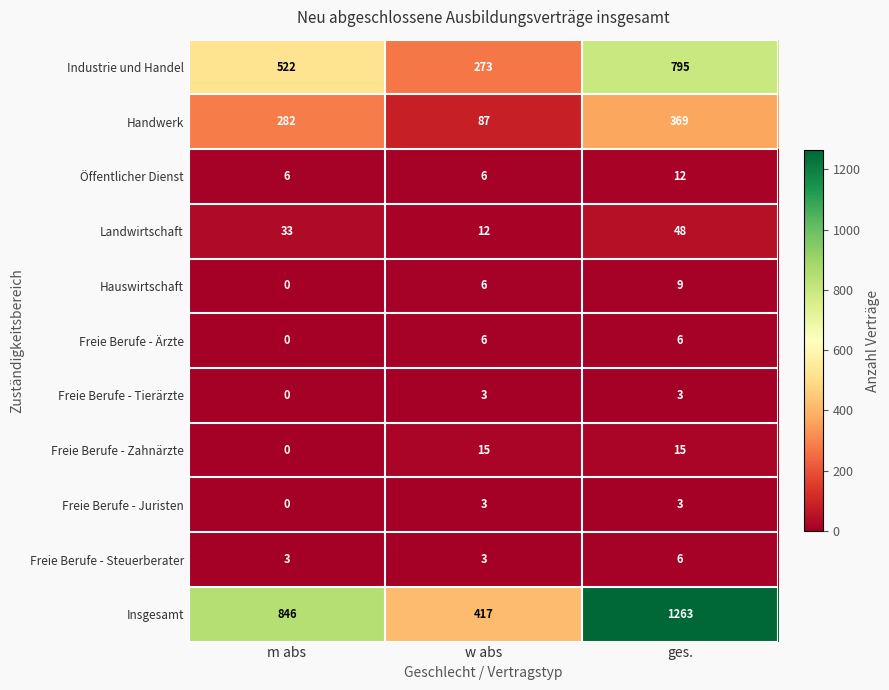

Count the Landwirtschaft values in the range 12 to 48.

3